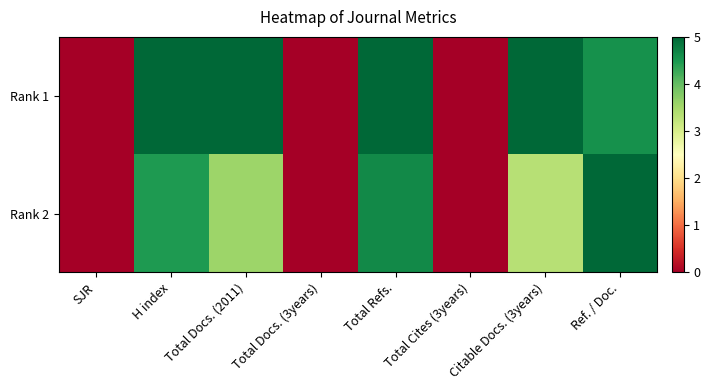

List the series in order of their overall mean, lowest first.

Rank 2, Rank 1